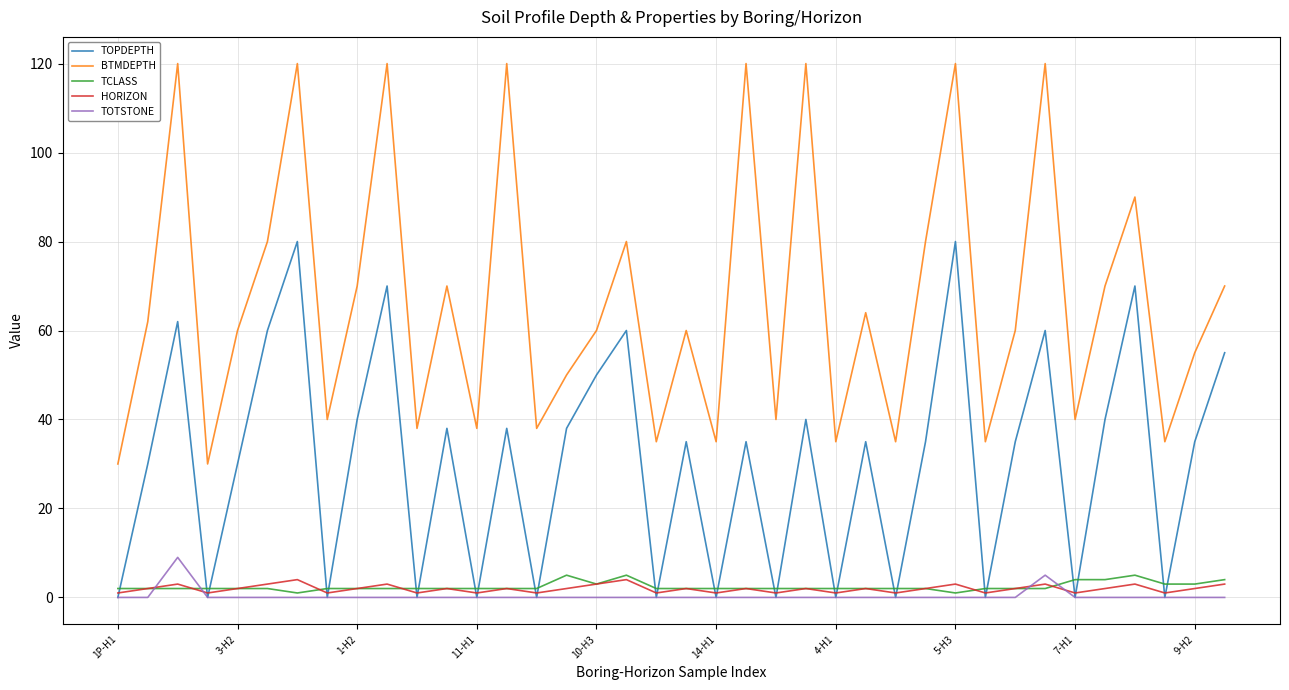

True or false: TCLASS and BTMDEPTH cross at least once.

False